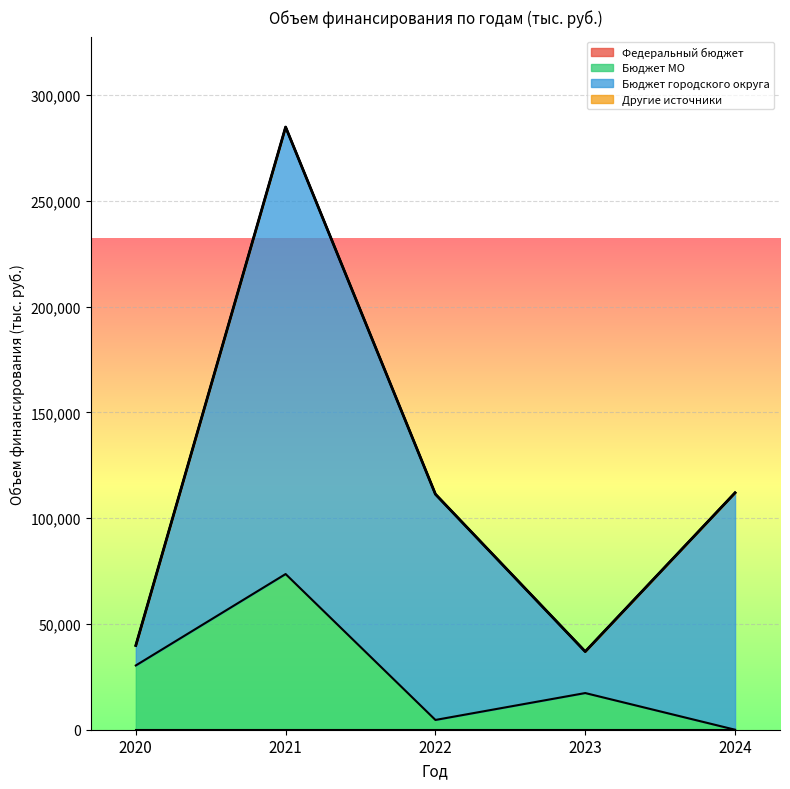

True or false: Бюджет городского округа and Федеральный бюджет intersect in this chart.

False